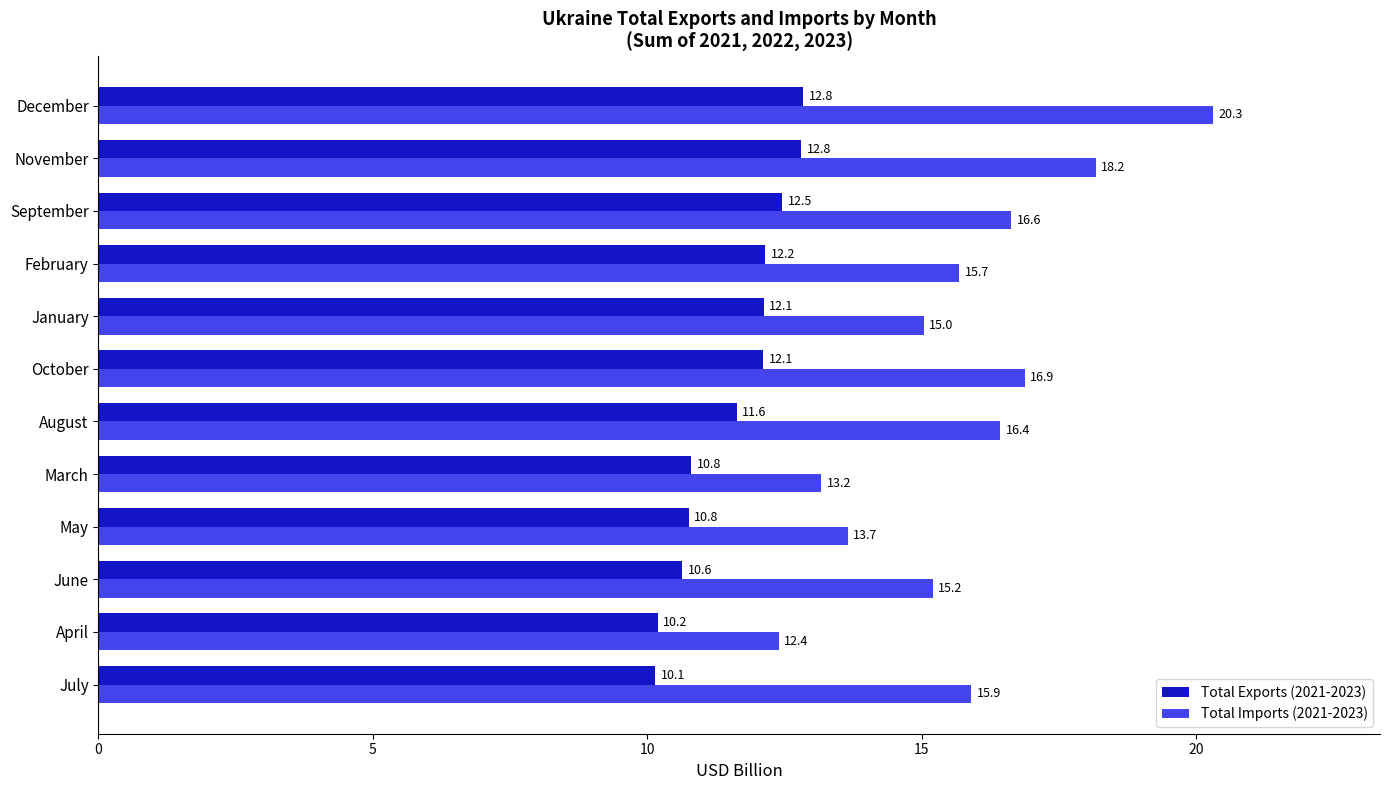

Rank the series at January from highest to lowest value.

Total Imports (2021-2023), Total Exports (2021-2023)